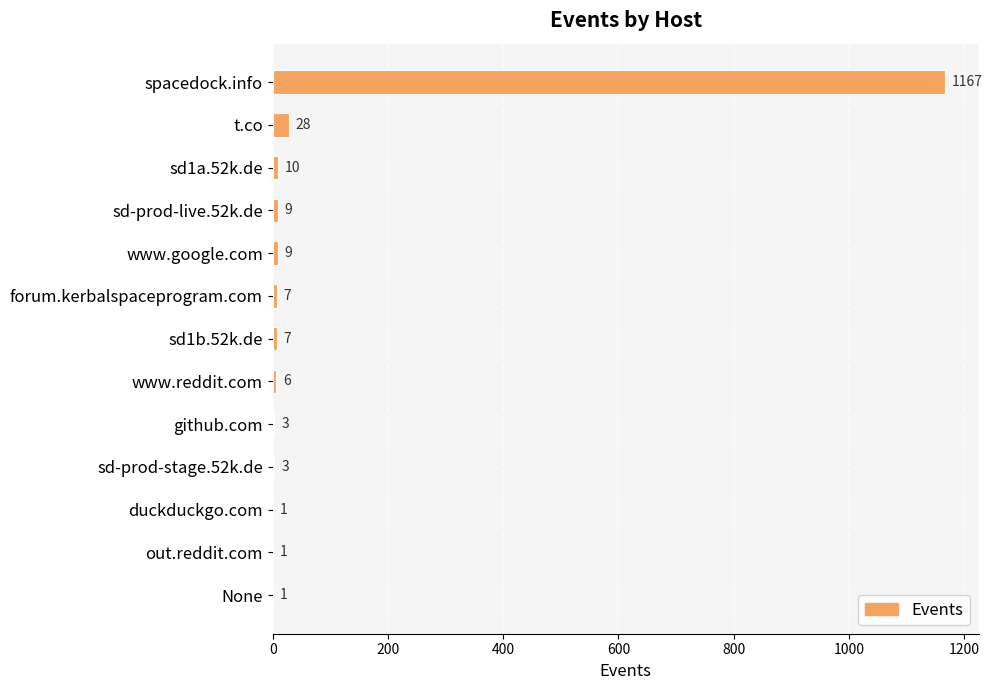

The value at spacedock.info is 1167. True or false?

True